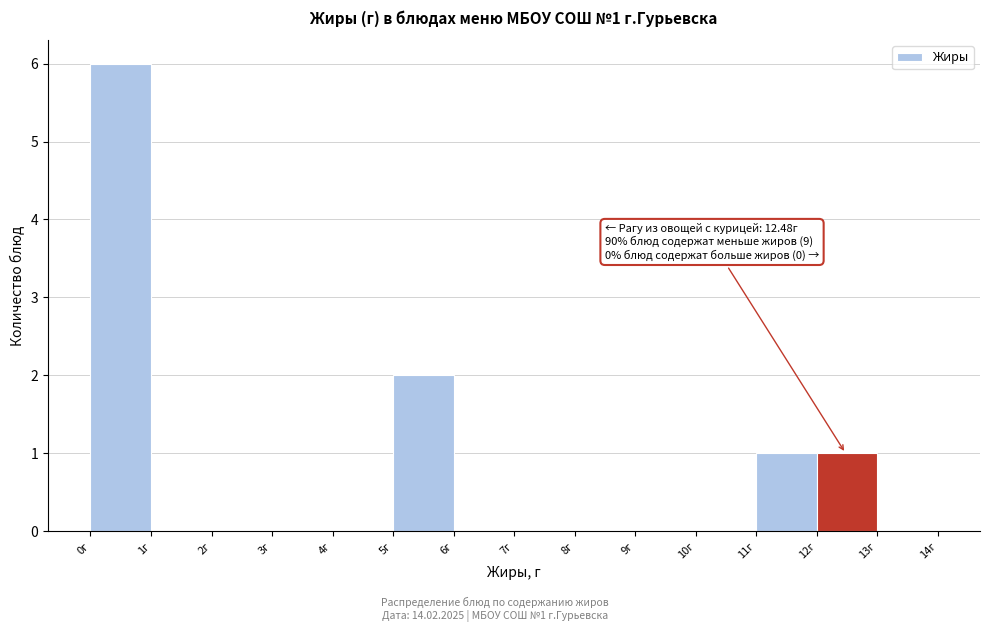

Which range on the x-axis has the tallest bar?

0 to 1